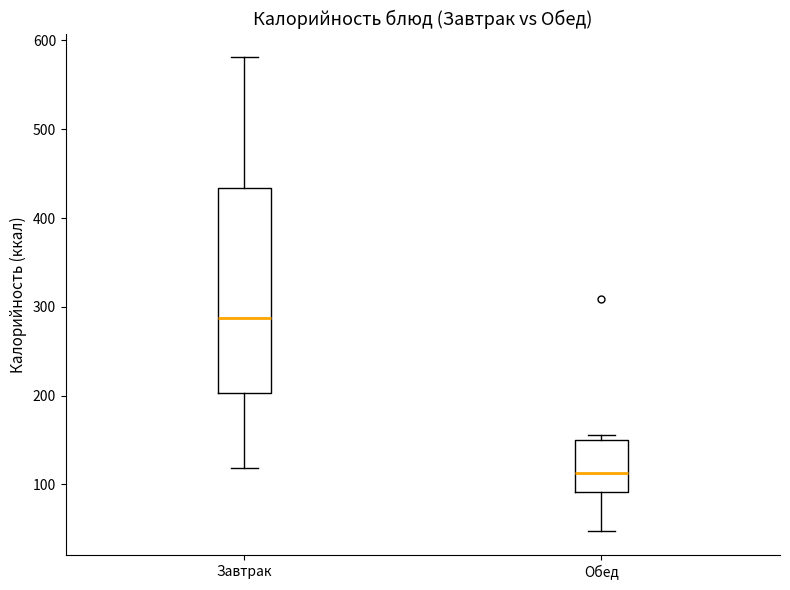

Where does the lower whisker of the box for Обед end on the y-axis? The values are not printed on the chart, so give them approximately, as read against the axis.

50